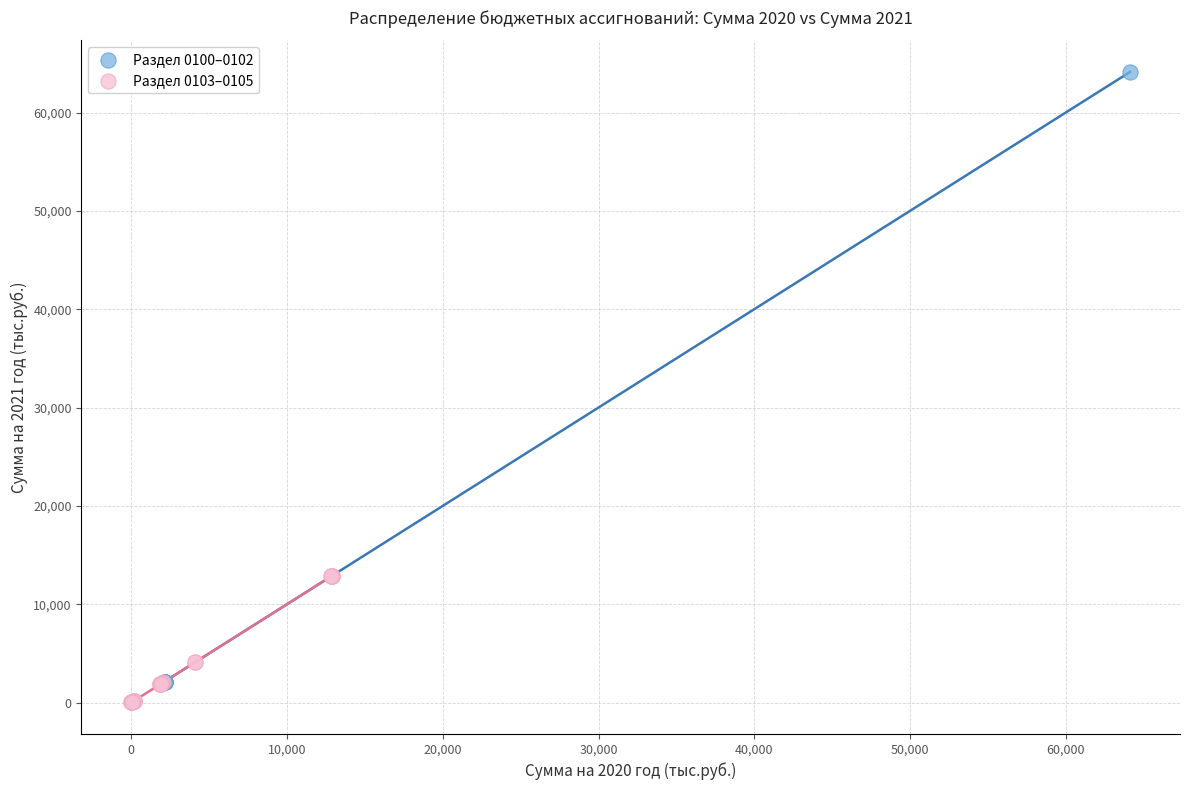

Which series reaches the maximum Y coordinate?

Раздел 0100–0102